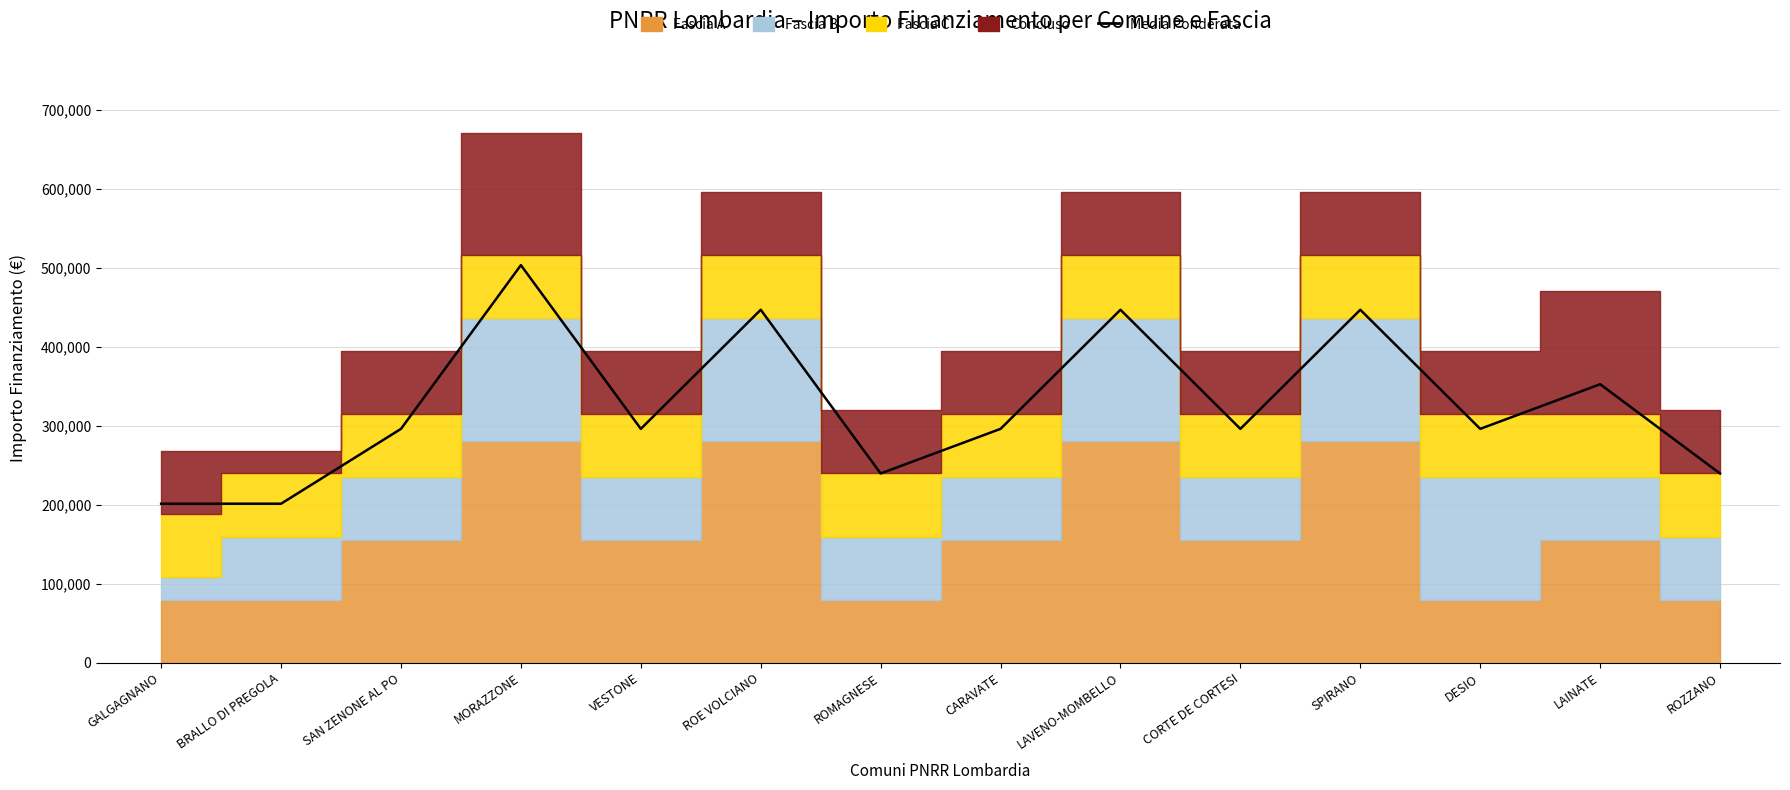

True or false: the data shows 447007.5 at SPIRANO.

True